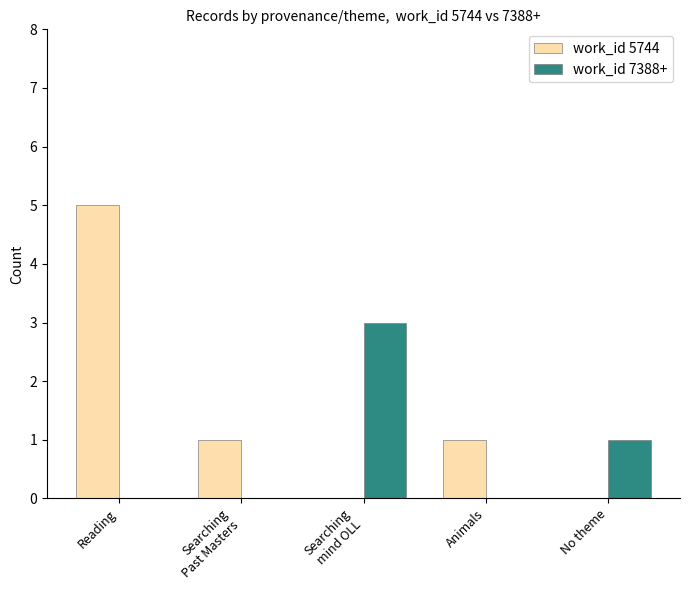

What is the sum of all work_id 7388+ values?

4